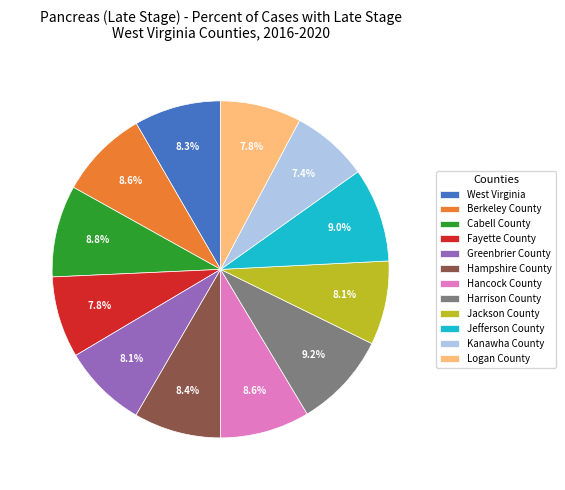

Combined, what portion of the pie is Kanawha County and Greenbrier County?

15.5%